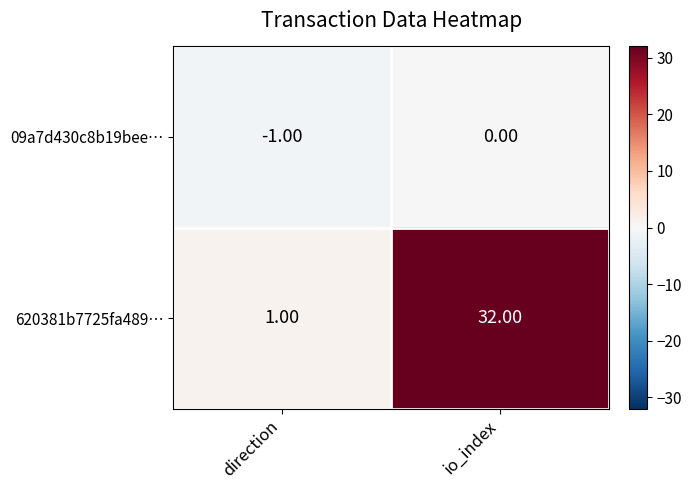

At which category is the sum across all series the highest?

io_index